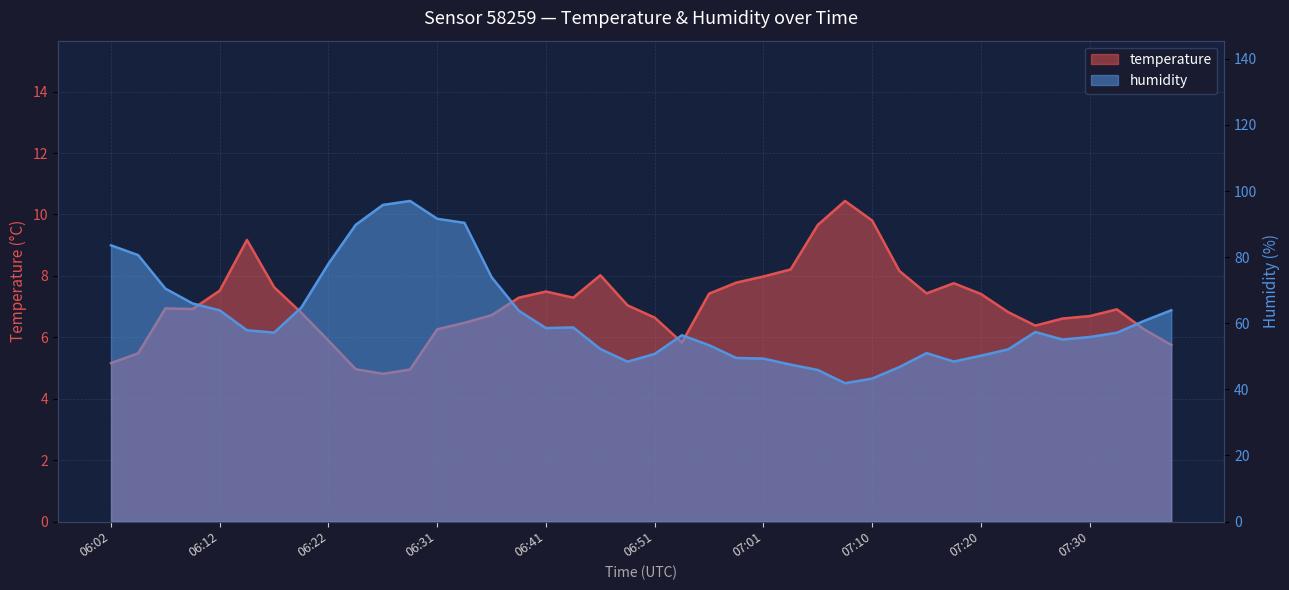

What is the label of the 39th point from the right?

06:05